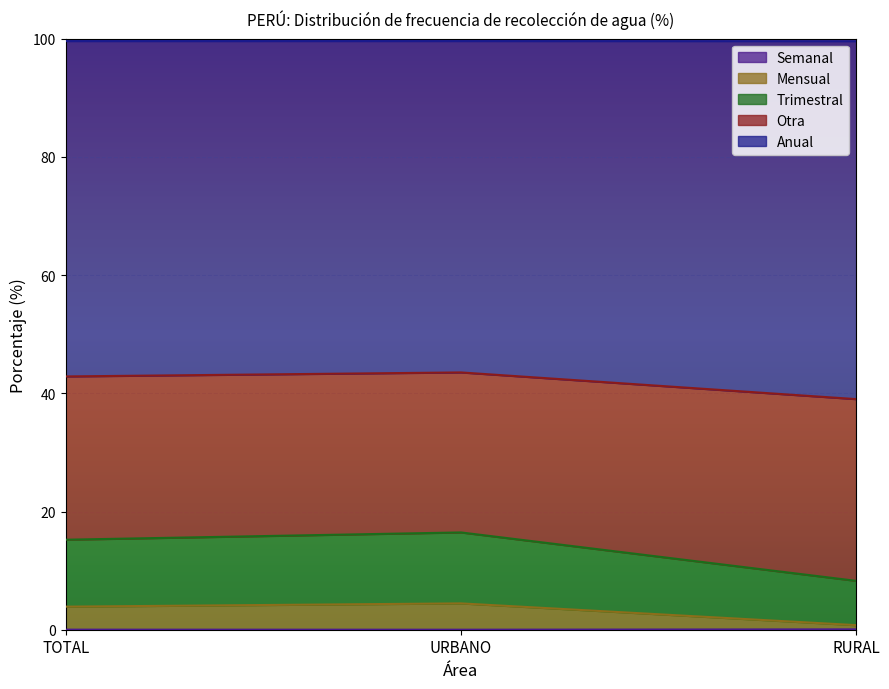

What is the label of the 3rd point from the right?

TOTAL